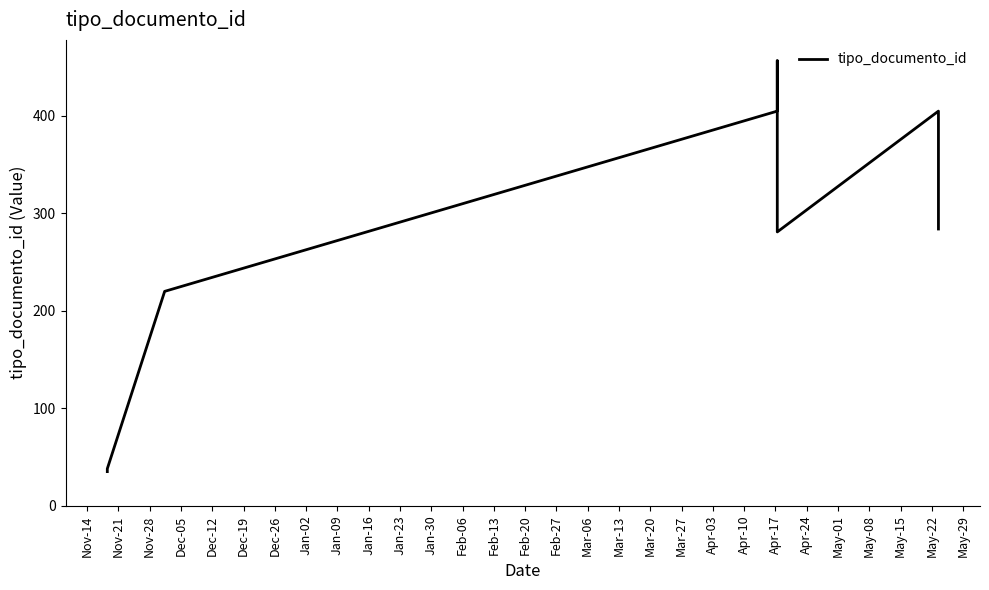

At which label is the value closest to 246?

Dec-05